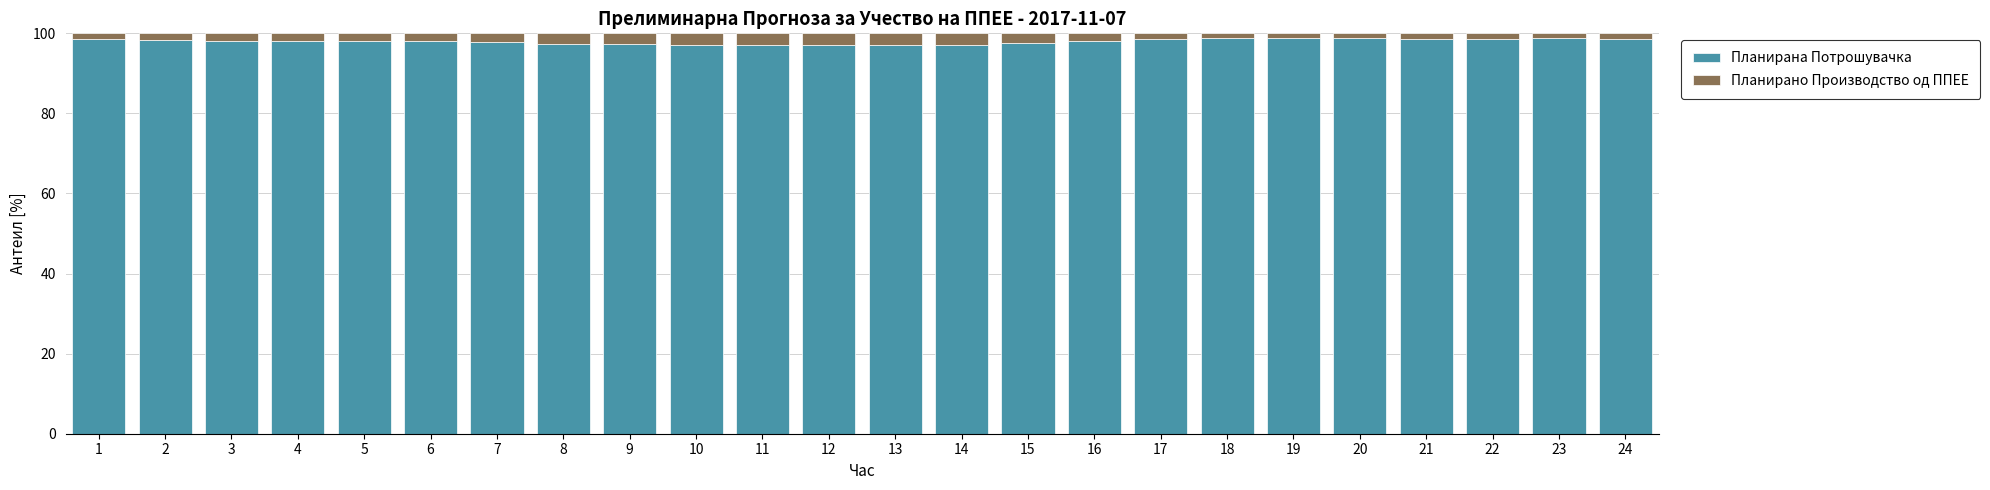

What is the minimum value for Планирана Потрошувачка?

97.0